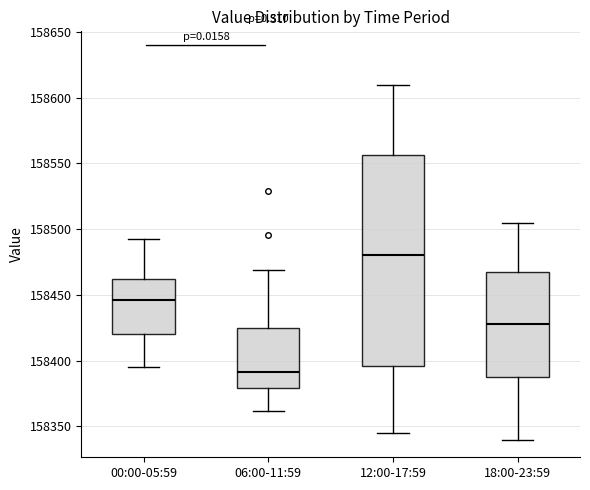

Which box is the tallest, from its lower edge to its upper edge?

12:00-17:59